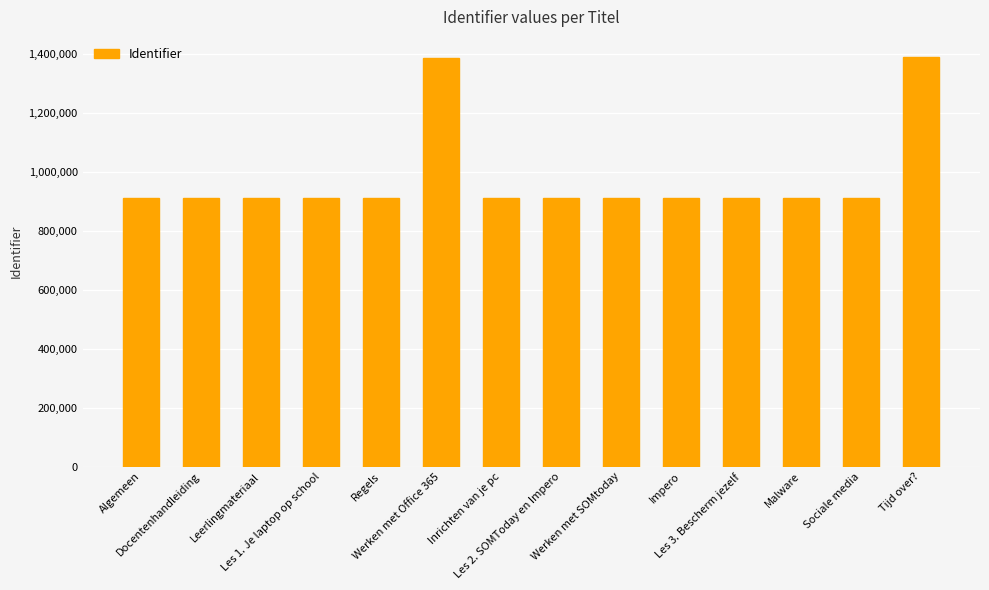

What is the value of the 4th bar from the left?

910428